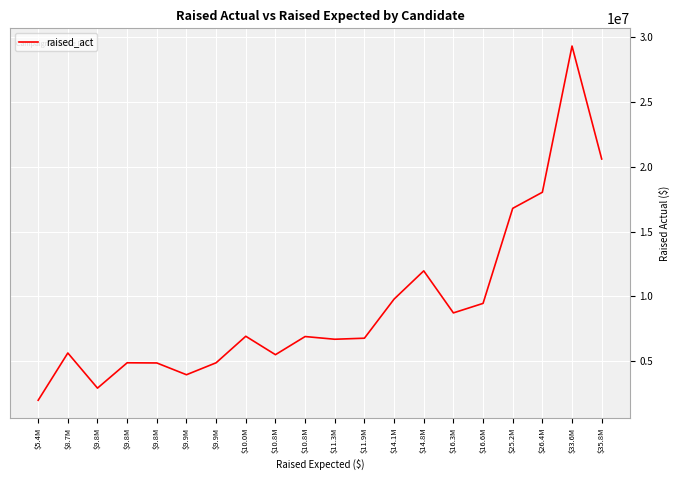

What is the ratio of the value at $14.8M to the value at $10.8M?

2.2